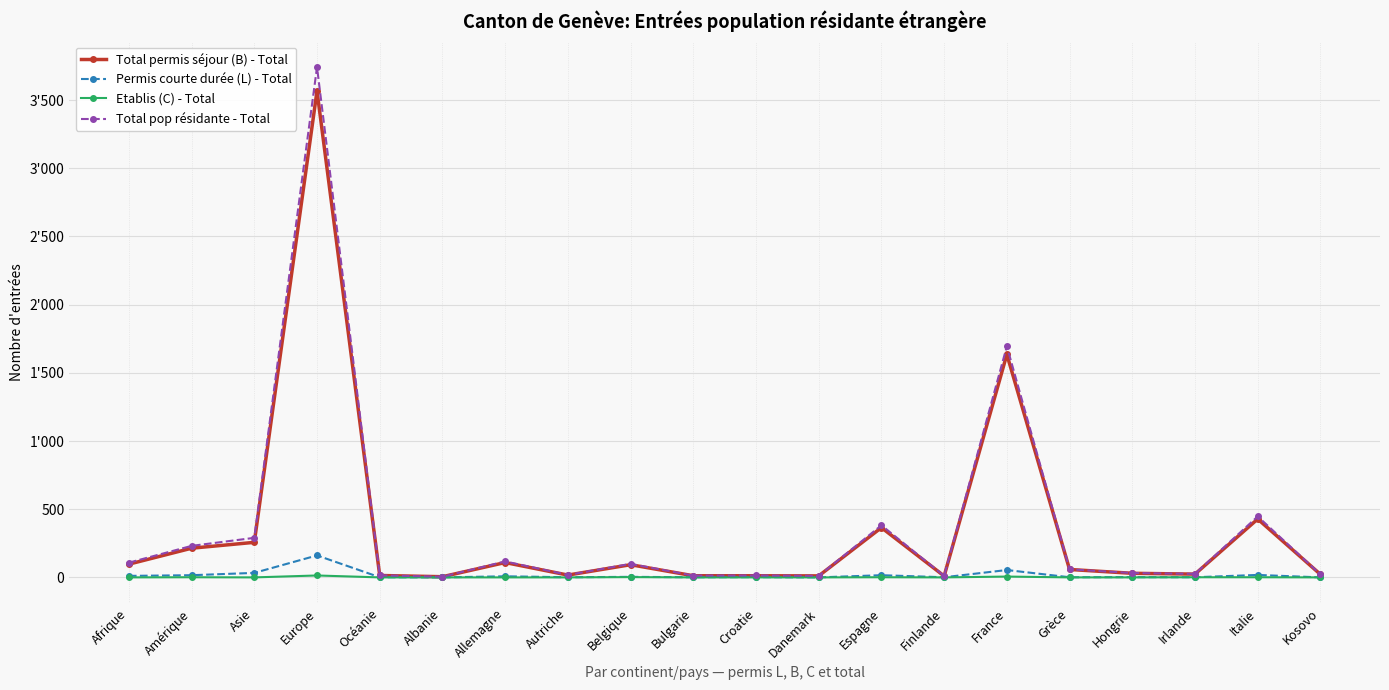

What is the label of the 4th point from the right?

Hongrie